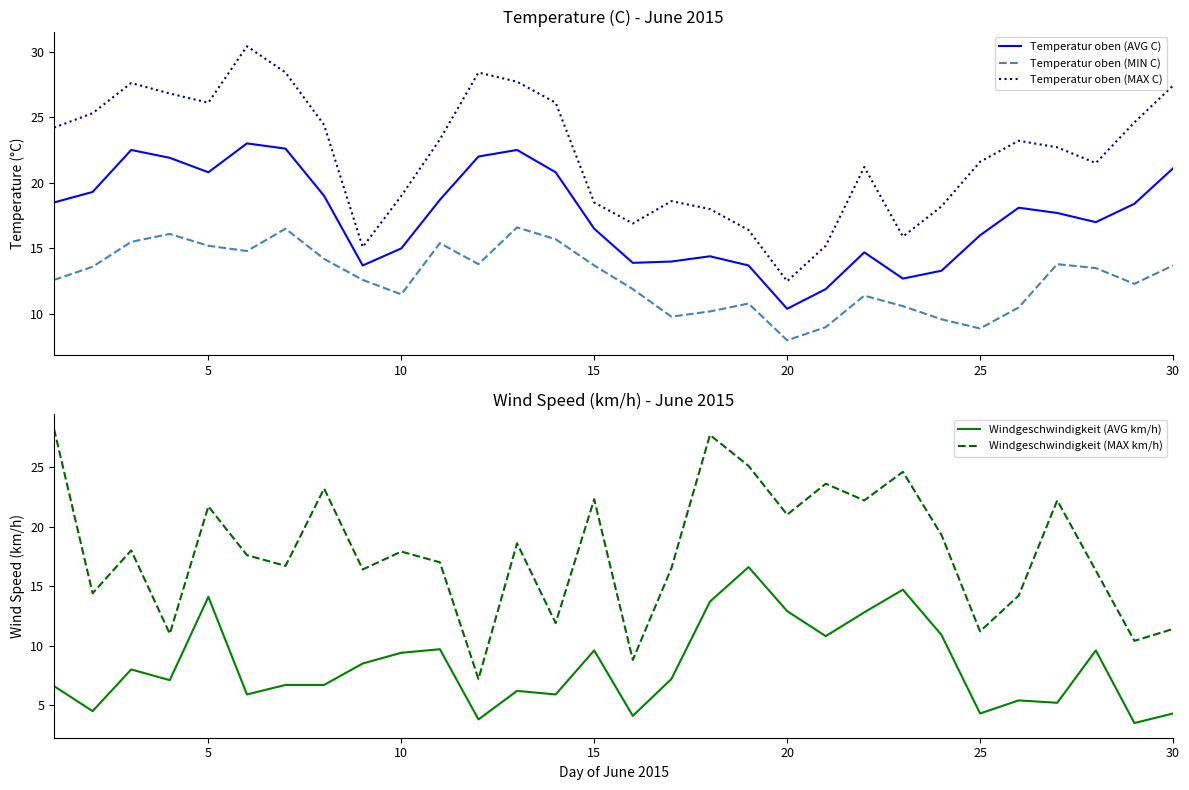

At how many categories does at least one series exceed 14?

30